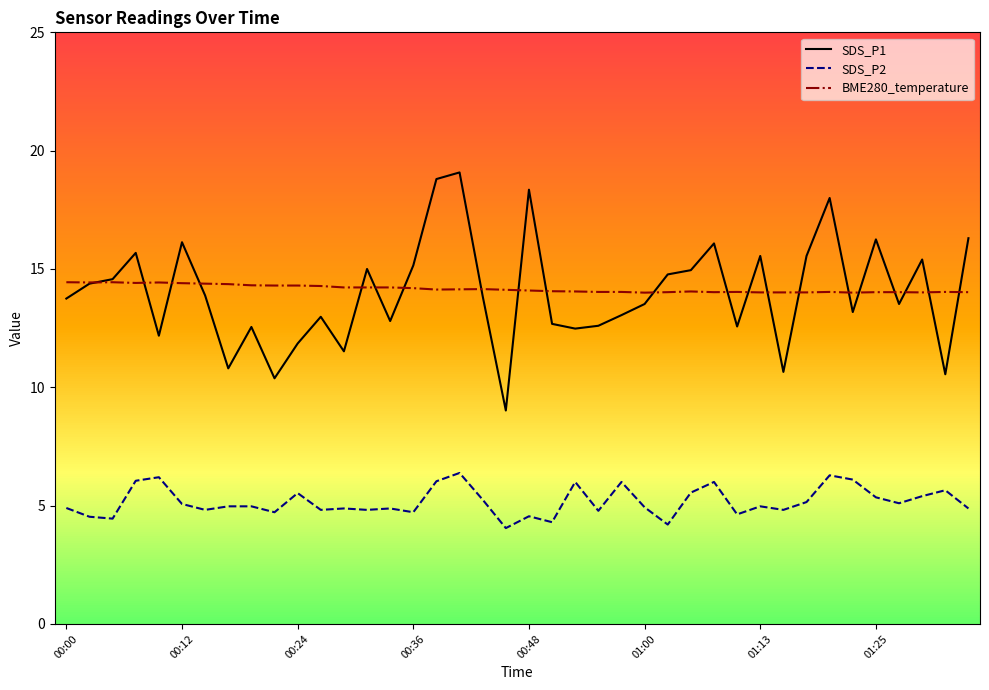

Count the number of categories in the chart.

40